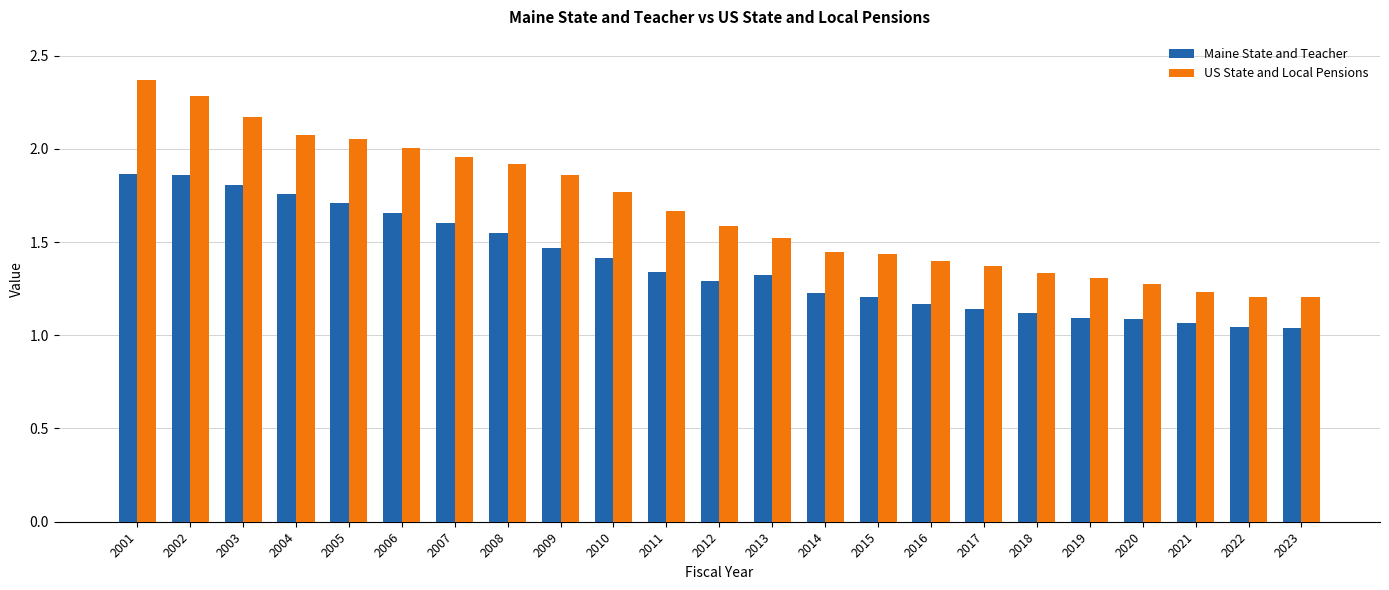

True or false: Maine State and Teacher has a value of 0.6 at 2017.

False